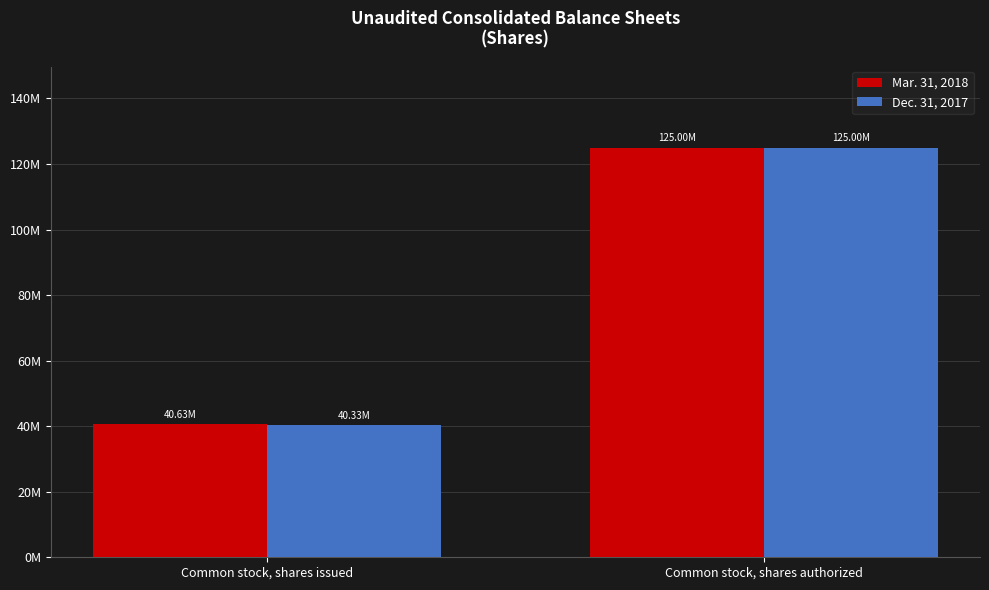

What is the average value of the Mar. 31, 2018 series?

82816158